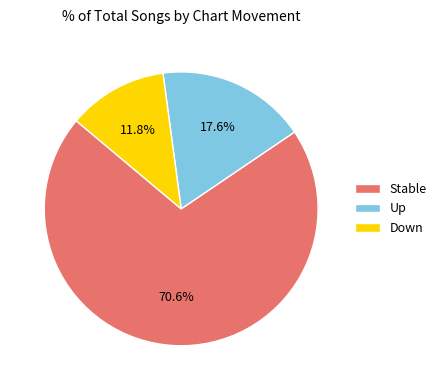

Approximately how many times larger is the value at Up compared to Down?

1.5